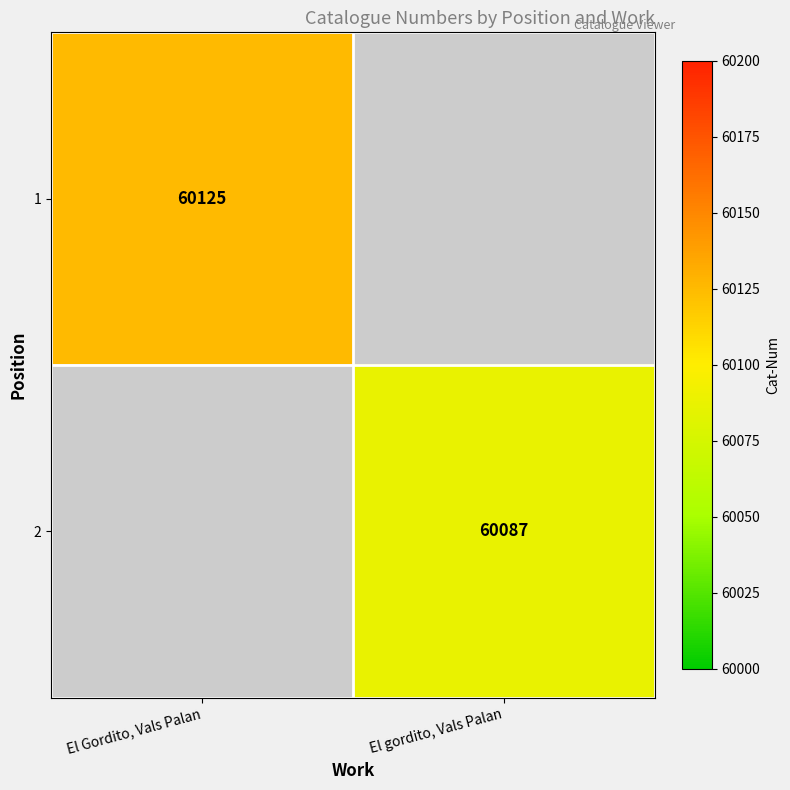

How many categories are shown in the chart?

2